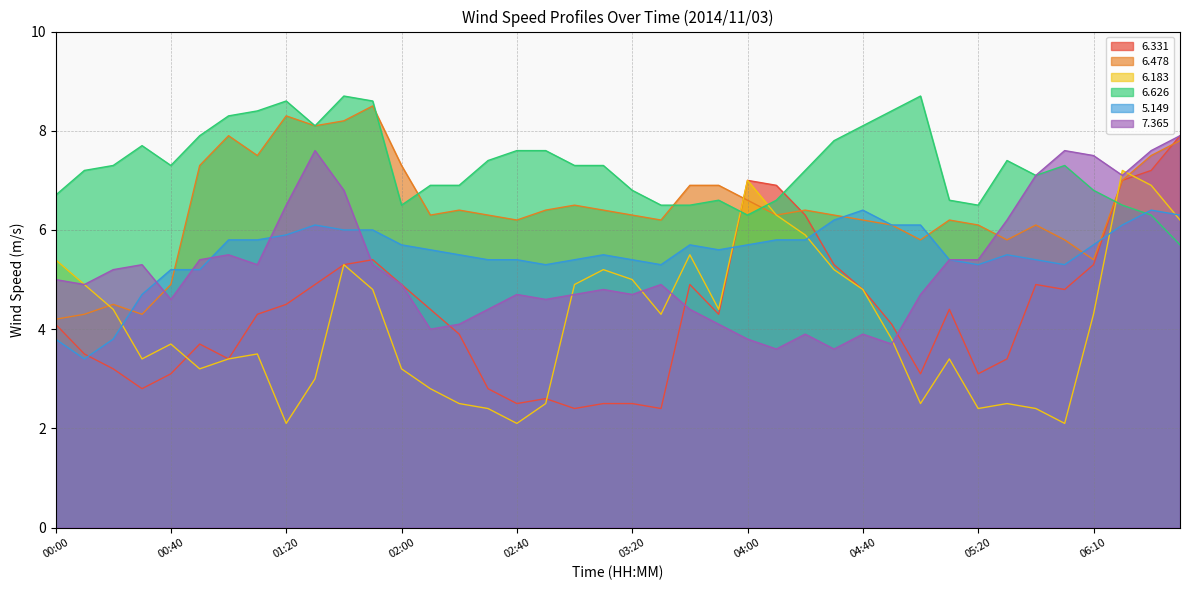

What is the total value across all series at 00:20?

28.4